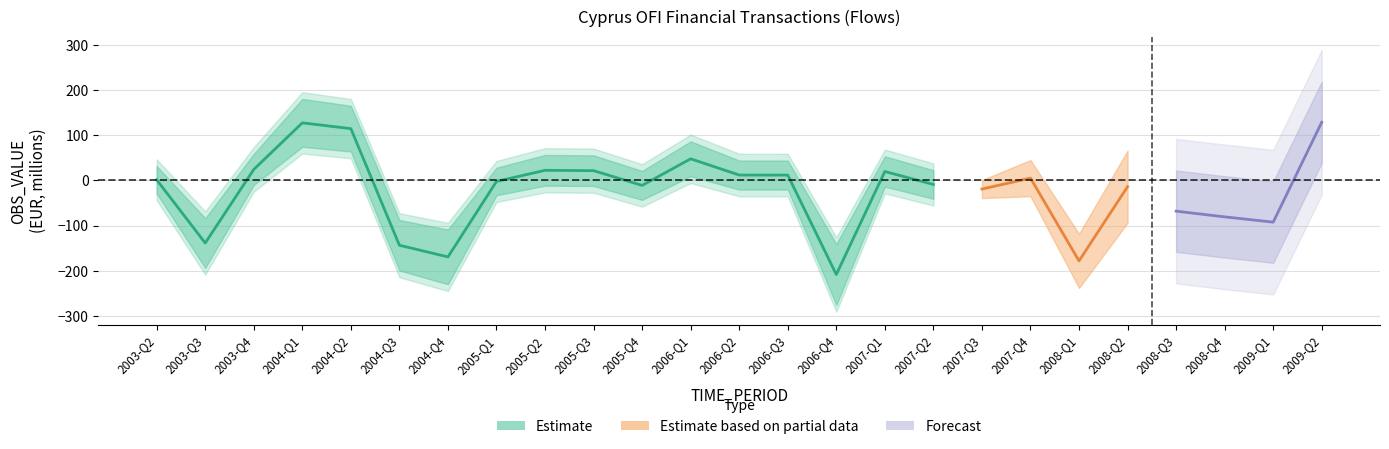

How many values are below zero?

13